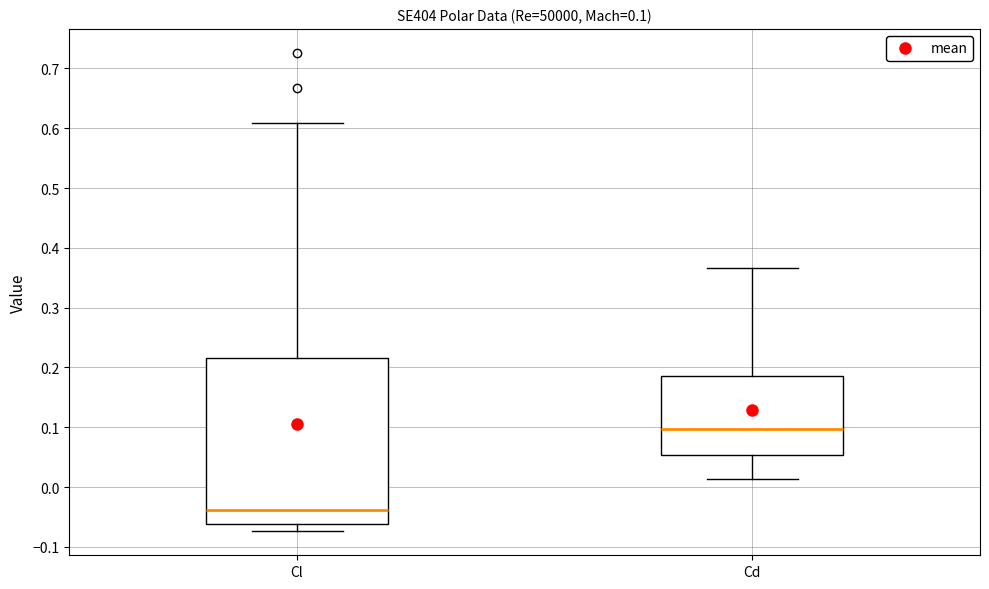

Which box is the tallest, from its lower edge to its upper edge?

Cl